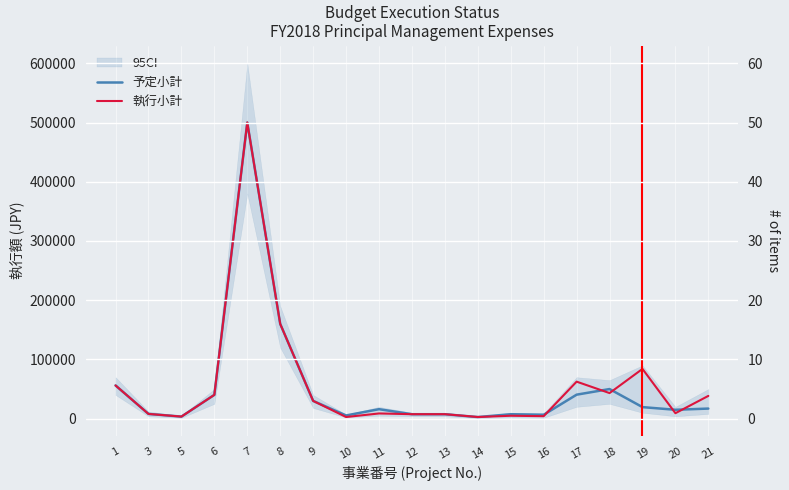

What is the difference between the highest and lowest values at 14?

106